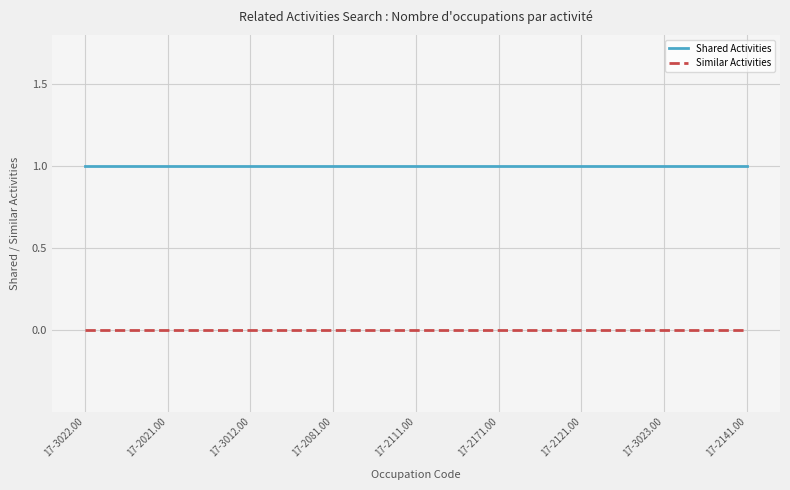

Rank the series by their maximum value, from highest to lowest.

Shared Activities, Similar Activities